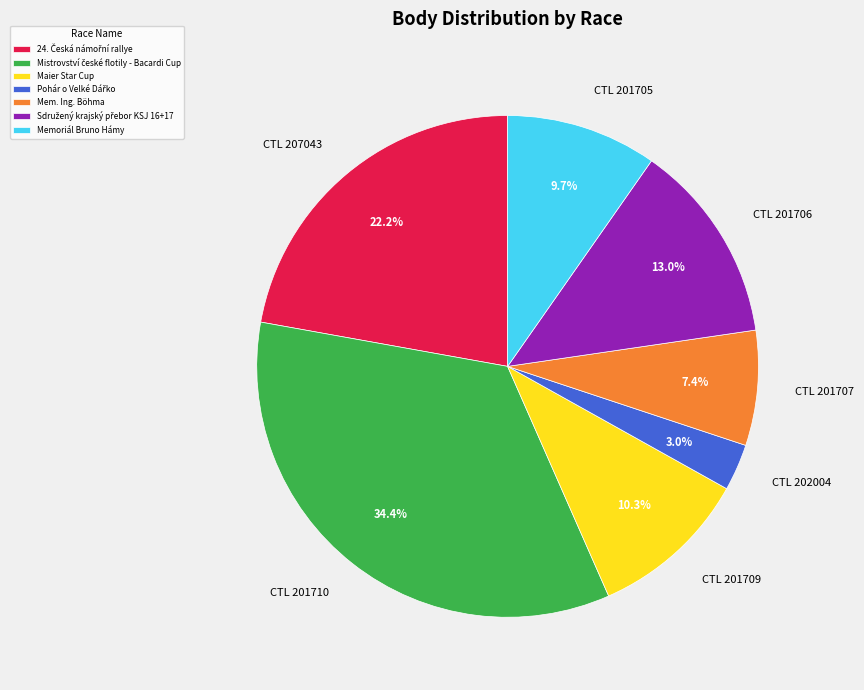

How much of the chart is everything except Mem. Ing. Böhma?

92.6%